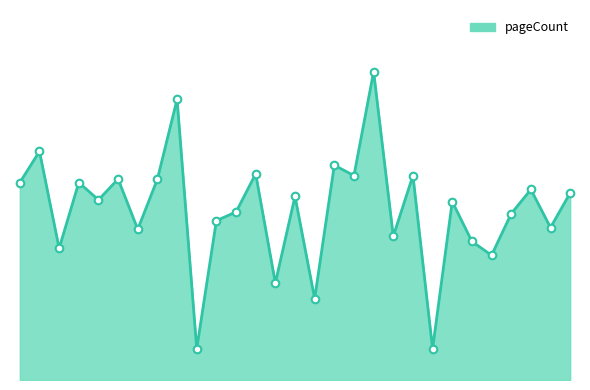

Is this an area chart (filled region under the line)?

Yes